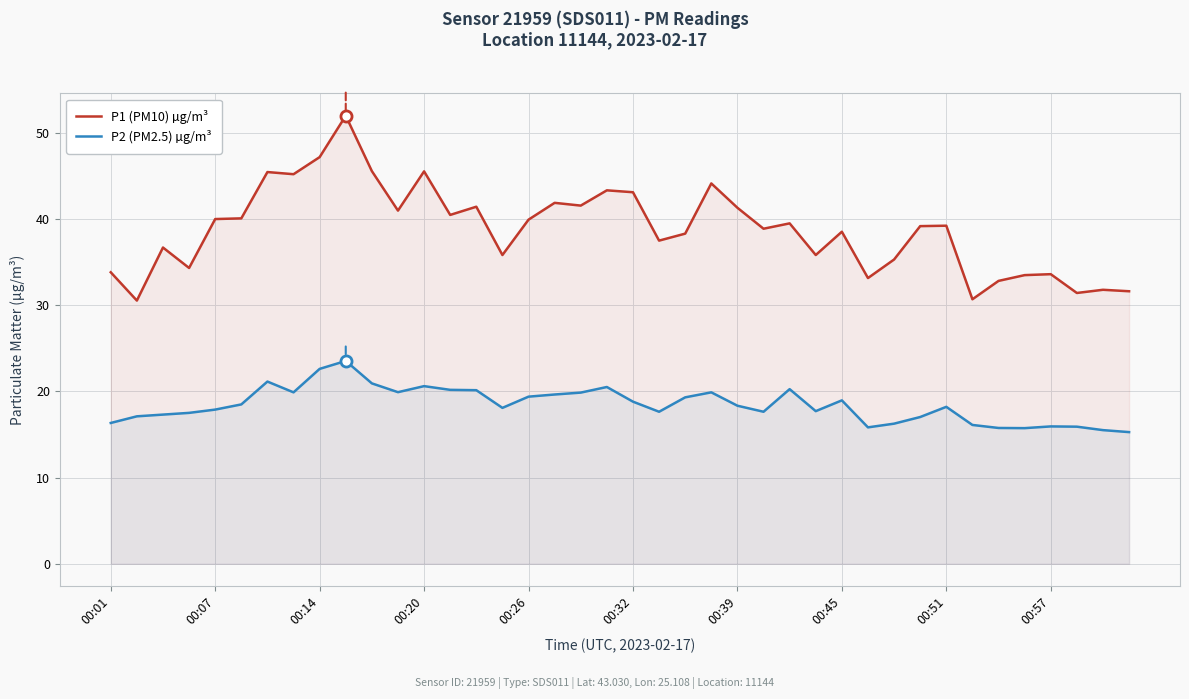

What is the lowest value of the P1 (PM10) µg/m³ series?

30.5